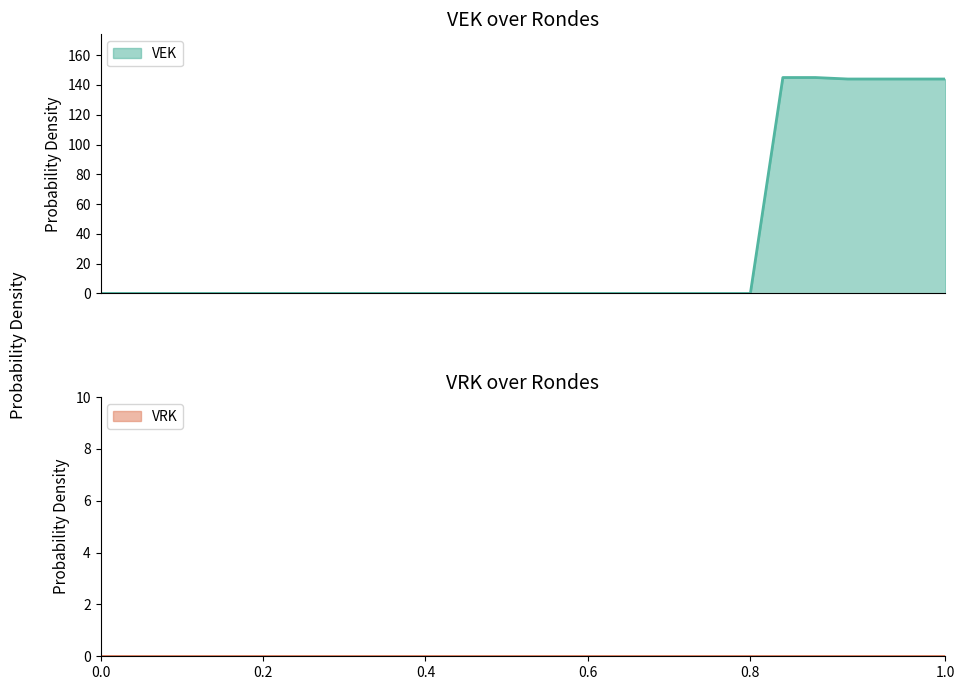

How many series are shown in this chart?

1